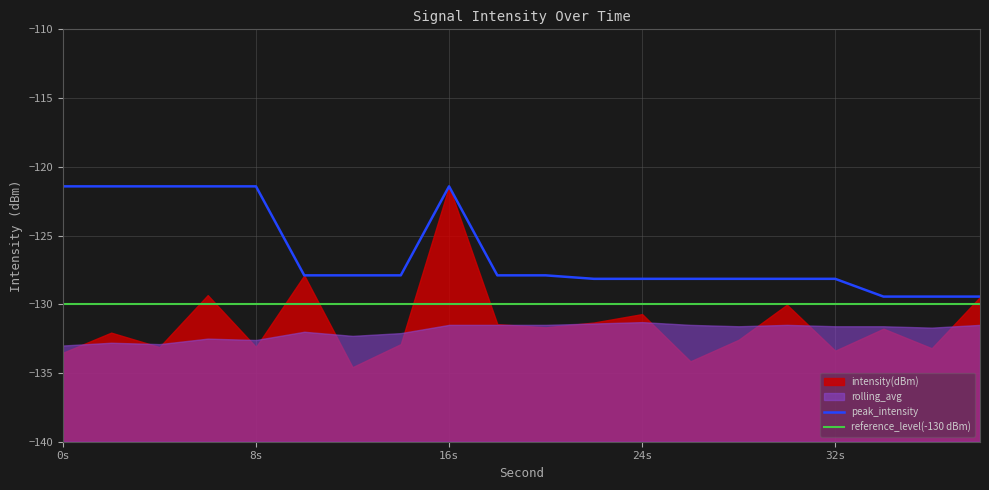

Is it true that peak_intensity equals -128.1 at 24s?

True